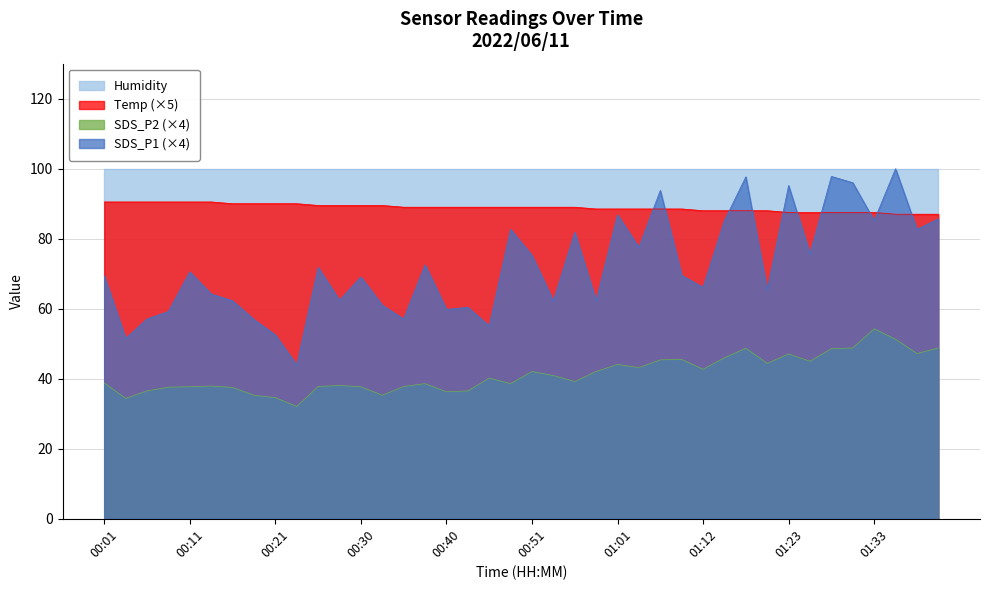

At 01:12, list the series in order from smallest to largest.

SDS_P2 (×4), SDS_P1 (×4), Temp (×5), Humidity